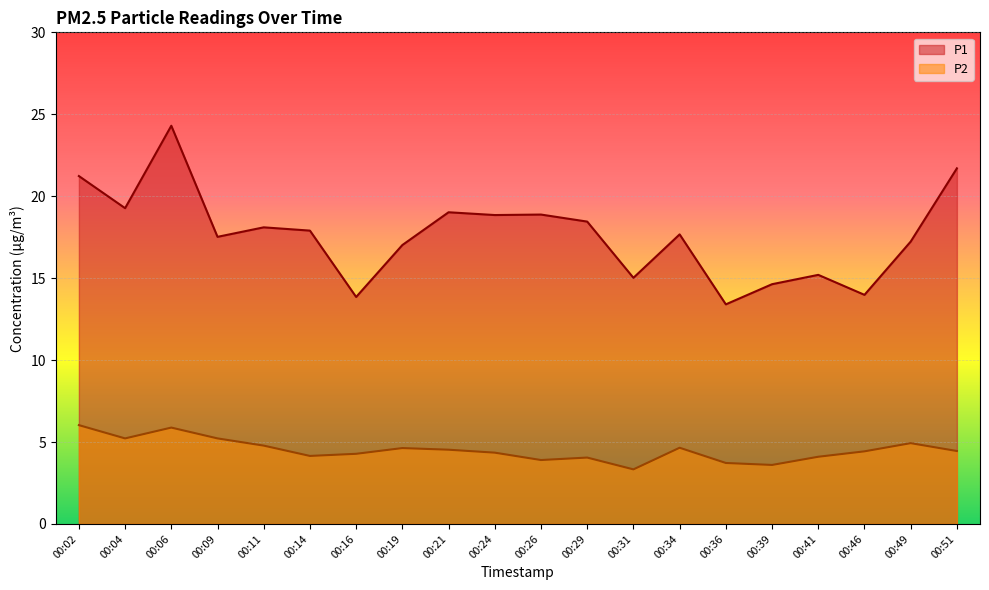

Does the chart display data point markers on the line(s)?

No